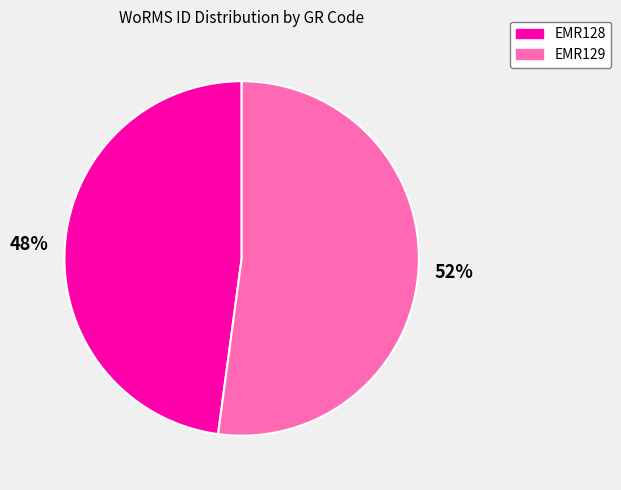

Which slice is the smallest?

EMR128